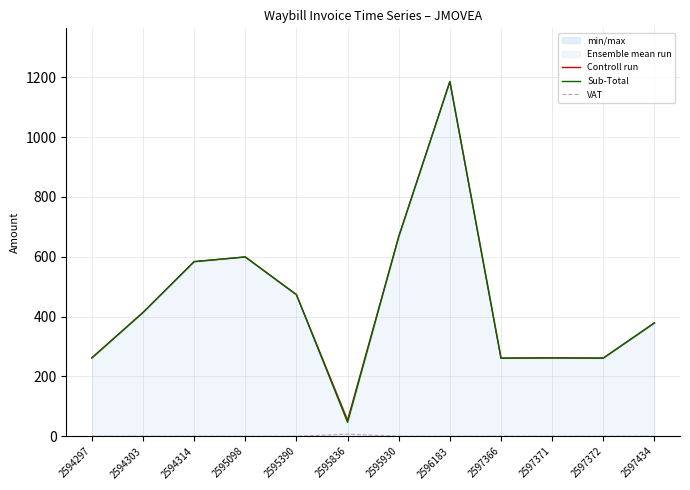

Rank the series at 2597434 from highest to lowest value.

Controll run, Sub-Total, VAT